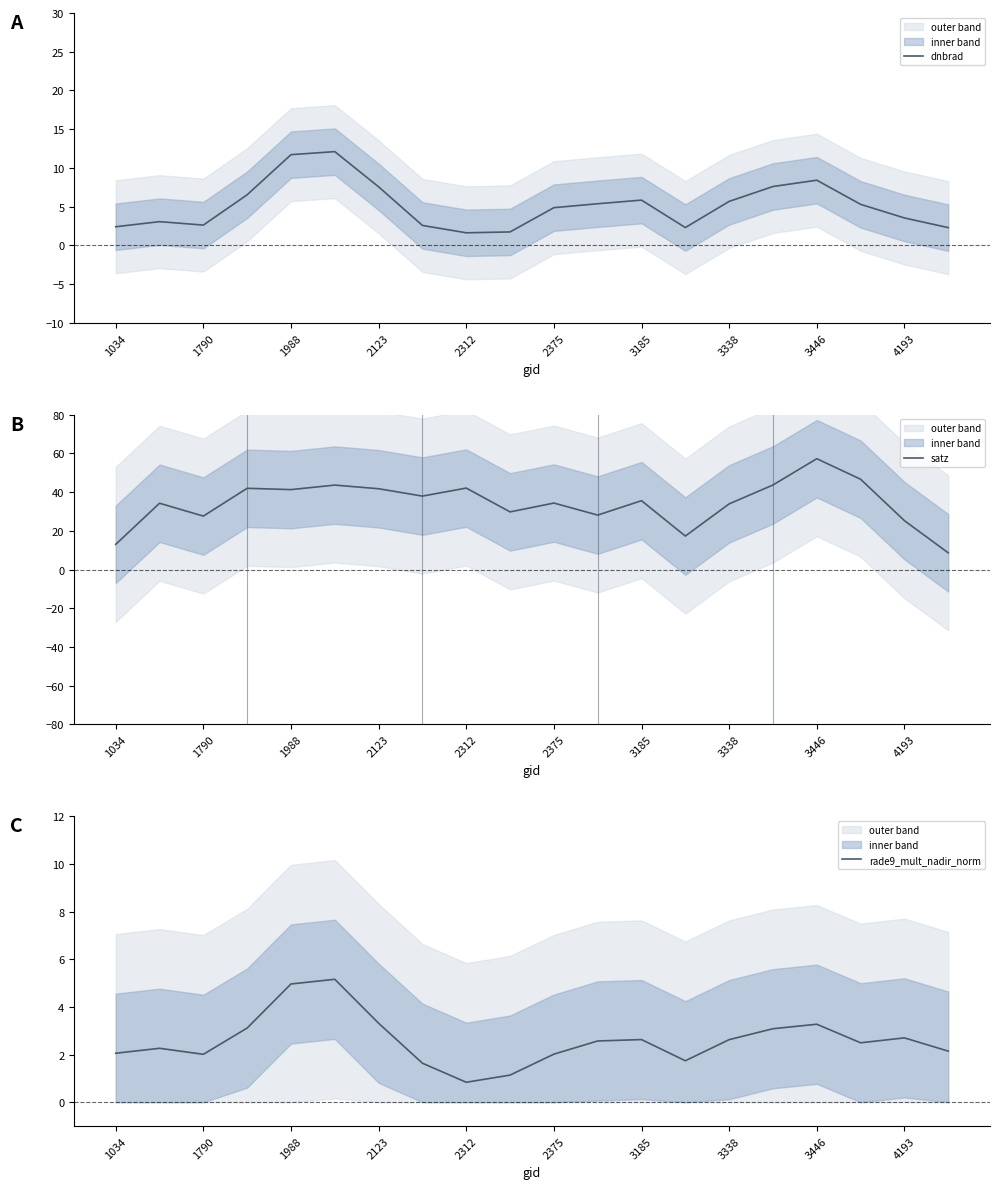

True or false: satz and rade9_mult_nadir_norm intersect in this chart.

False